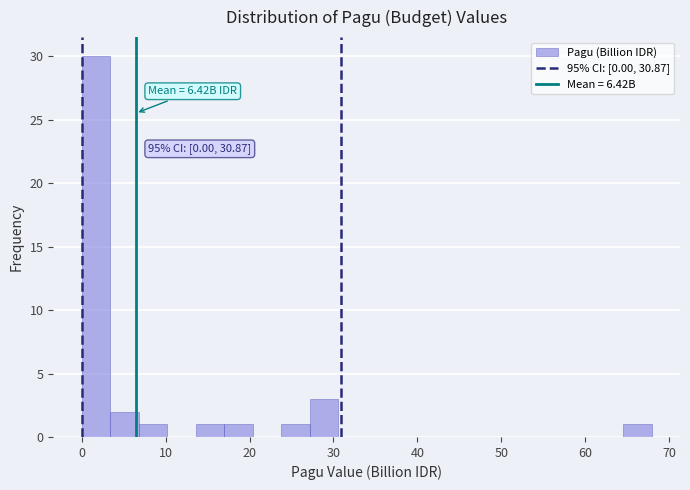

Read against the x-axis, roughly where is the centre of the tallest bar?

2